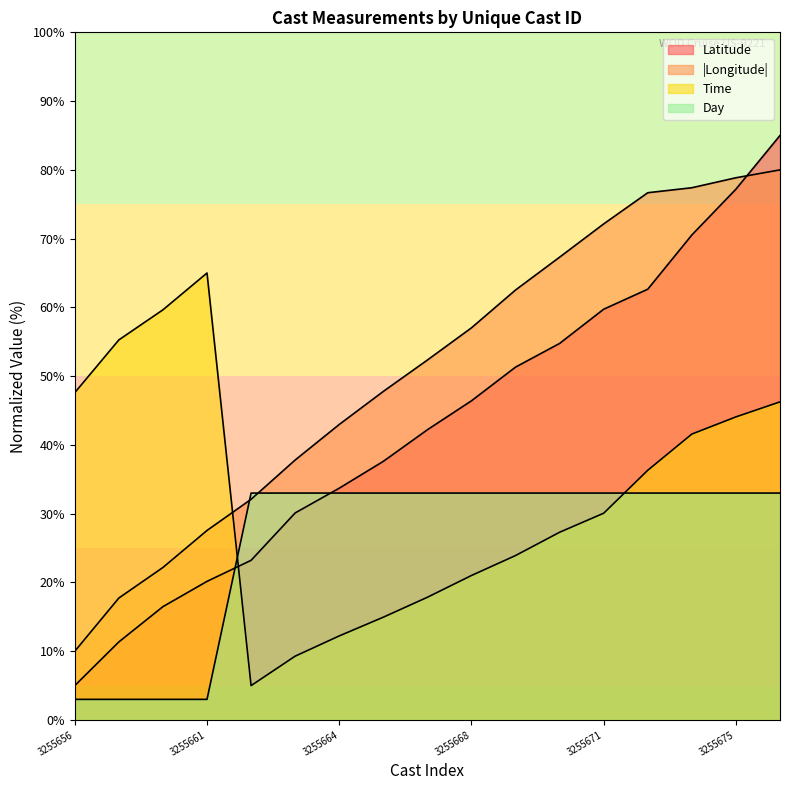

In Time, how many points are higher than both neighbors (excluding endpoints)?

1